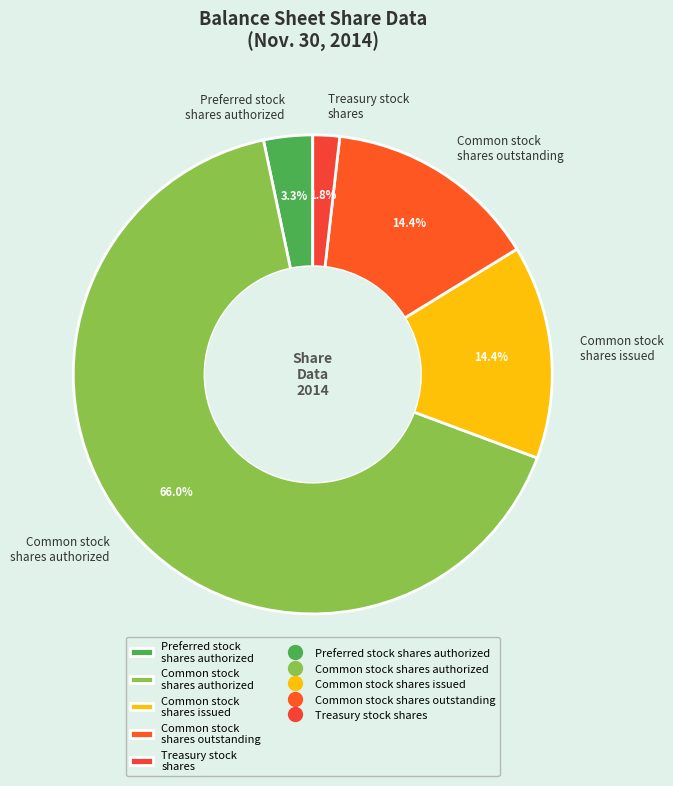

Which slice represents more than half of the pie?

Common stock shares authorized